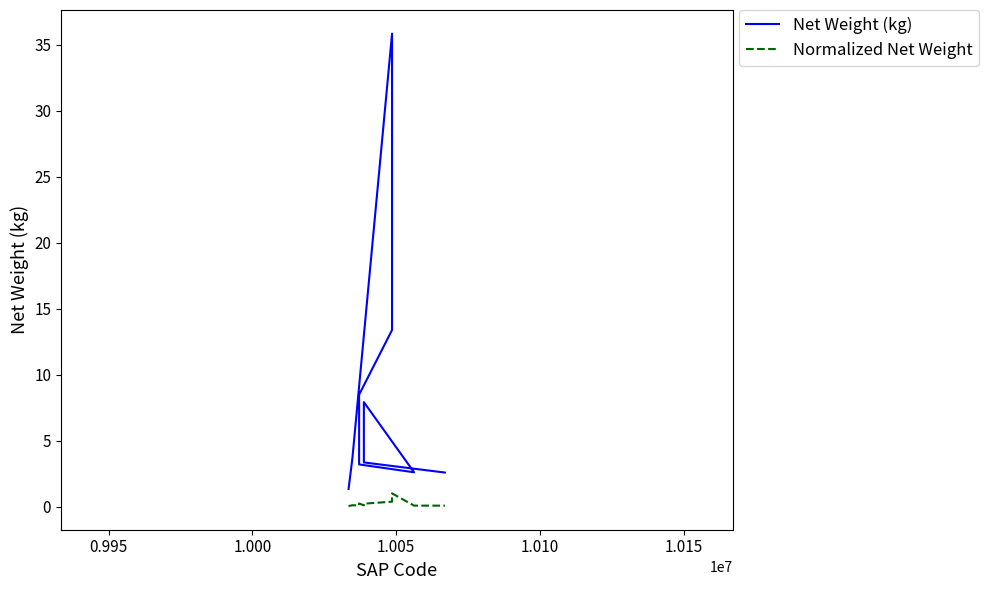

True or false: Net Weight (kg) and Normalized Net Weight cross at least once.

False